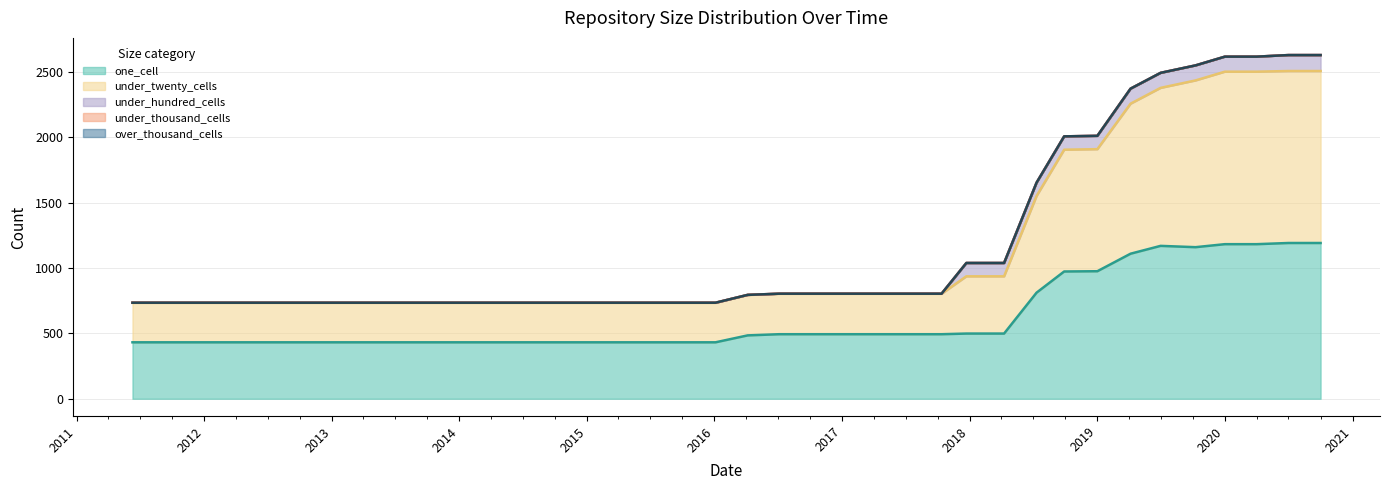

What is the total value across all series at 2016-04-05?

795